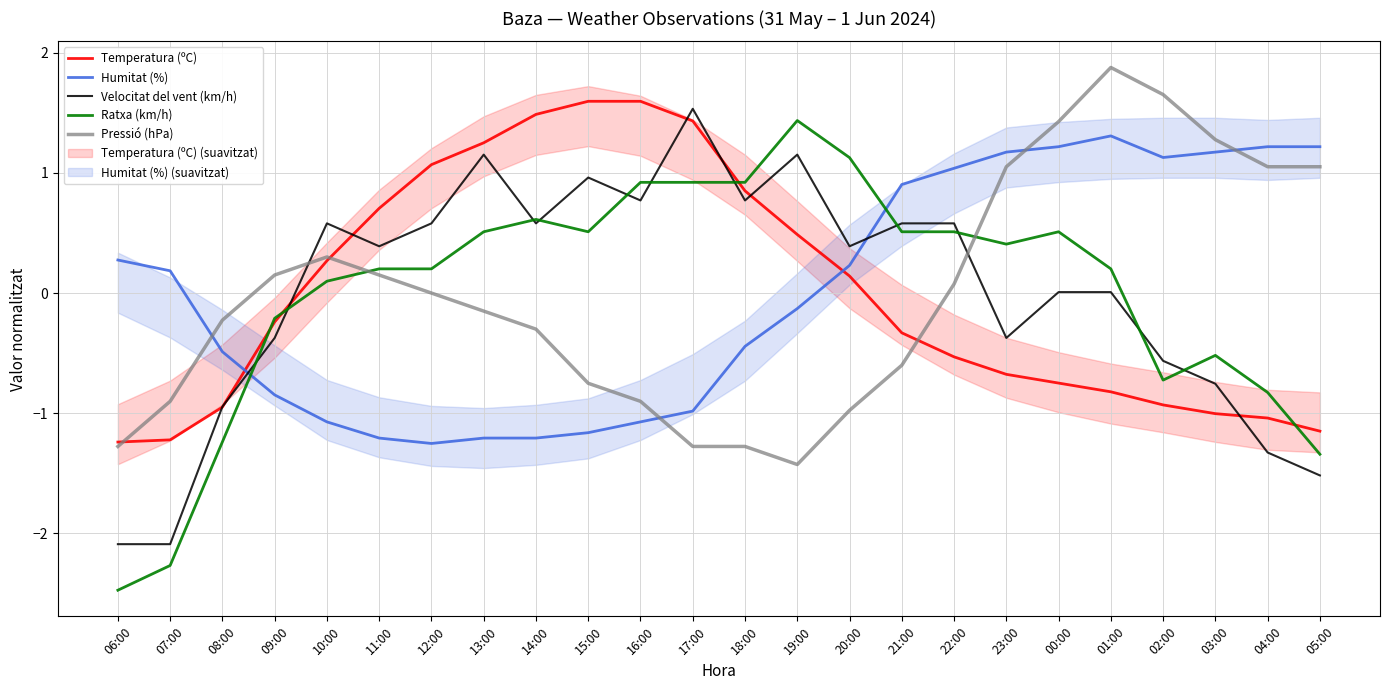

What is the difference between the highest and lowest values at 11:00?

1.9